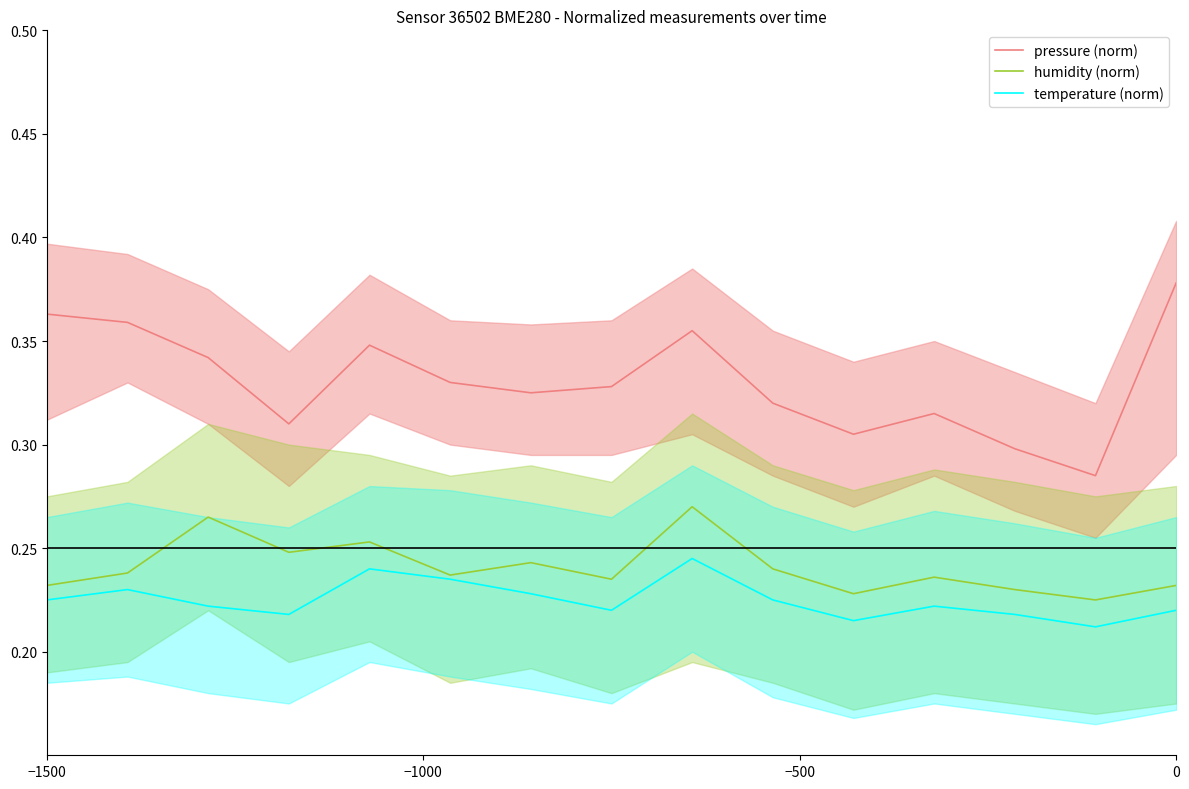

True or false: pressure (norm) and humidity (norm) intersect in this chart.

False